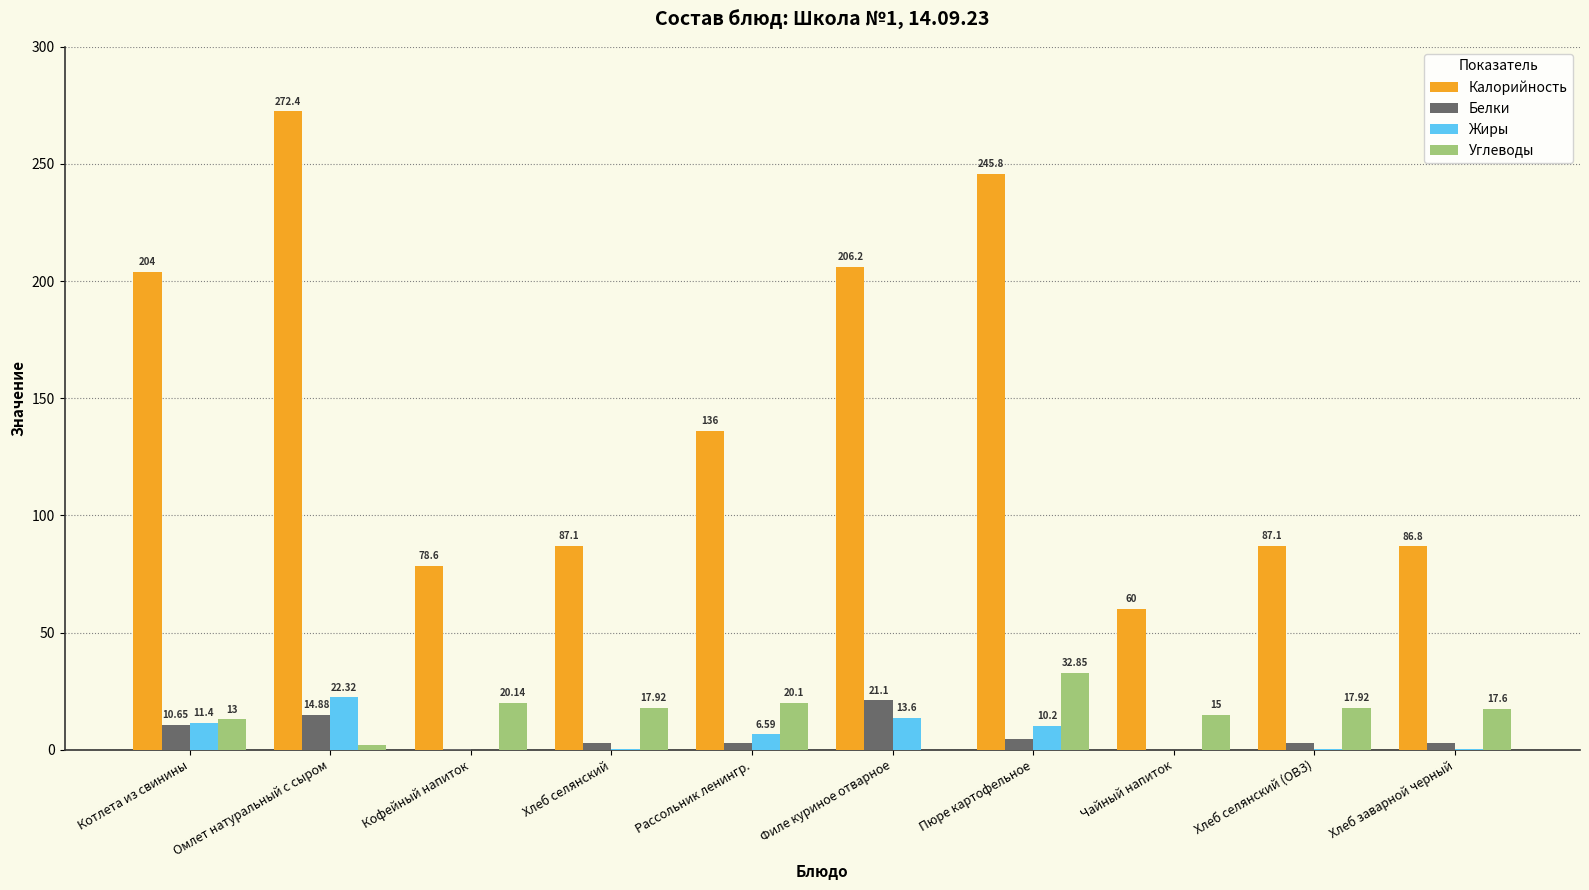

What is the total value across all series at Хлеб заварной черный?

107.4